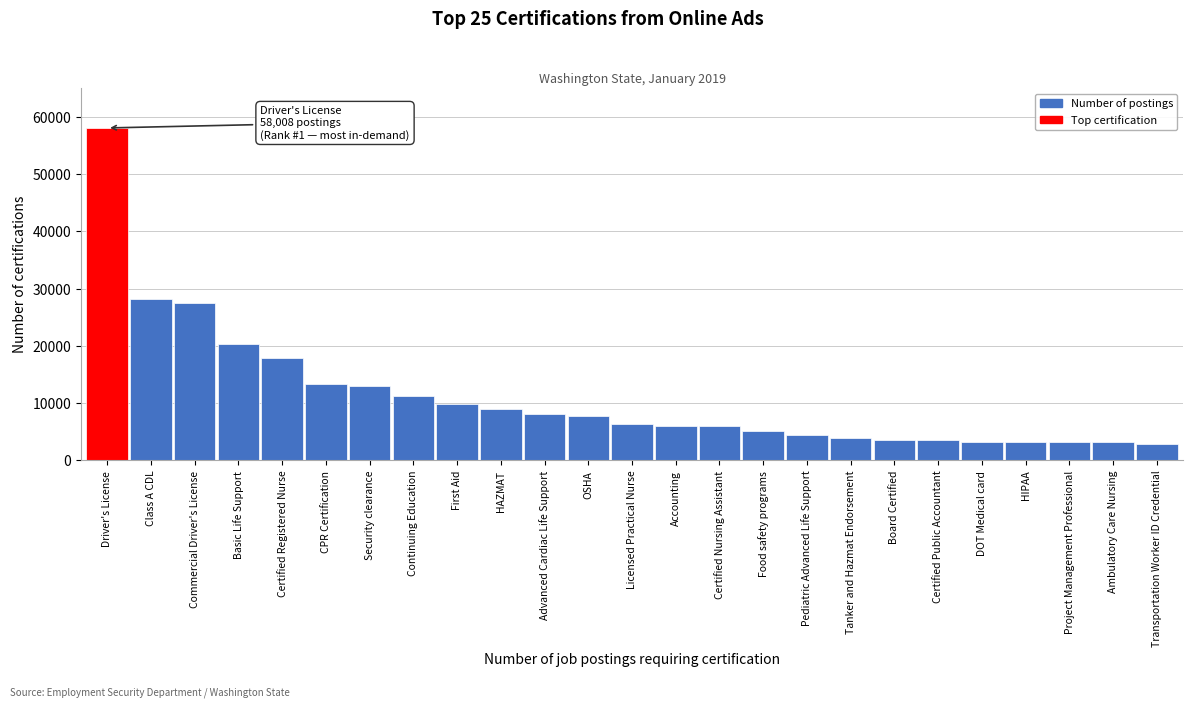

What is the average value?

11148